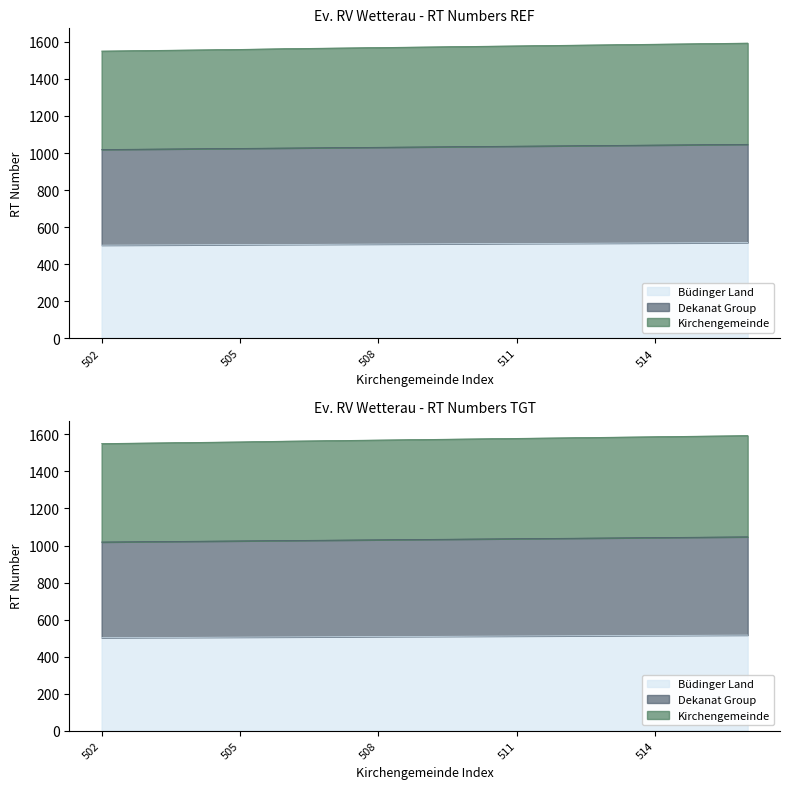

List the labels in order of Büdinger Land value, smallest first.

502, 503, 504, 505, 506, 507, 508, 509, 510, 511, 512, 513, 514, 515, 516